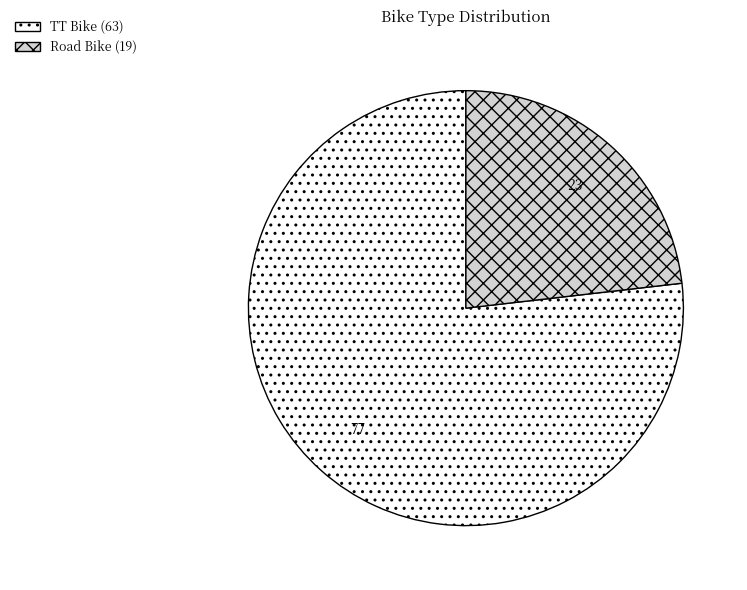

Which category has the biggest portion of the pie?

TT Bike